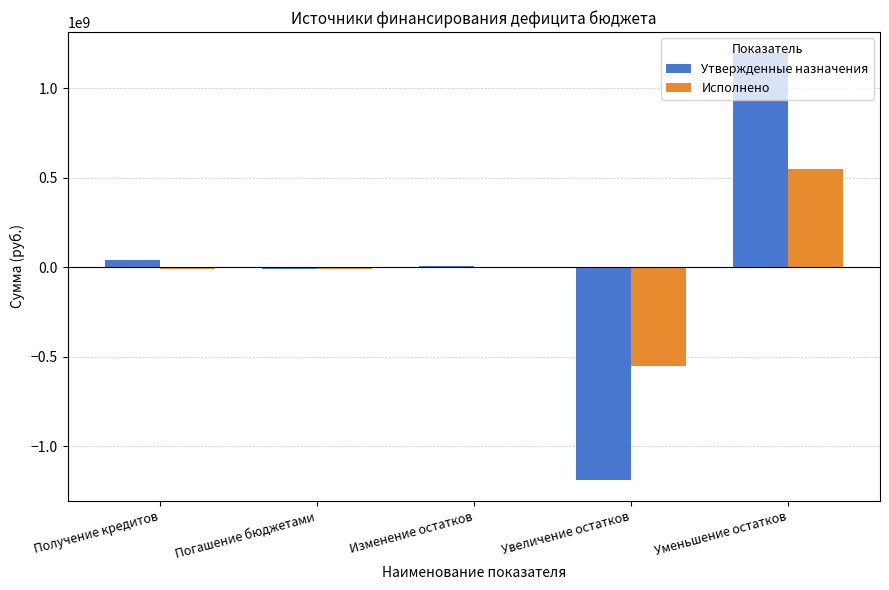

What is the sum of all Утвержденные назначения values?

48056461.5